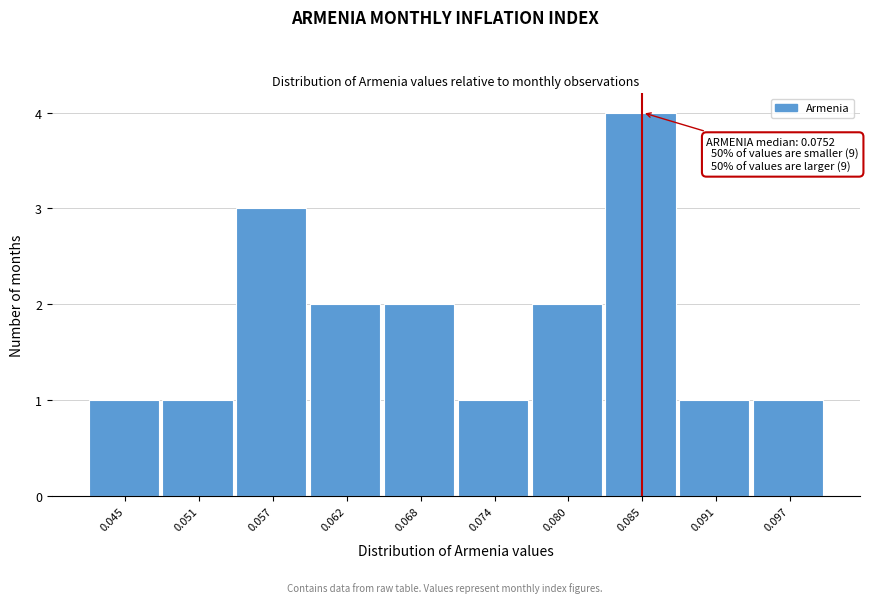

Reading left to right, transcribe all the data shown in this chart.

0.045=1	0.051=1	0.057=3	0.062=2	0.068=2	0.074=1	0.080=2	0.085=4	0.091=1	0.097=1